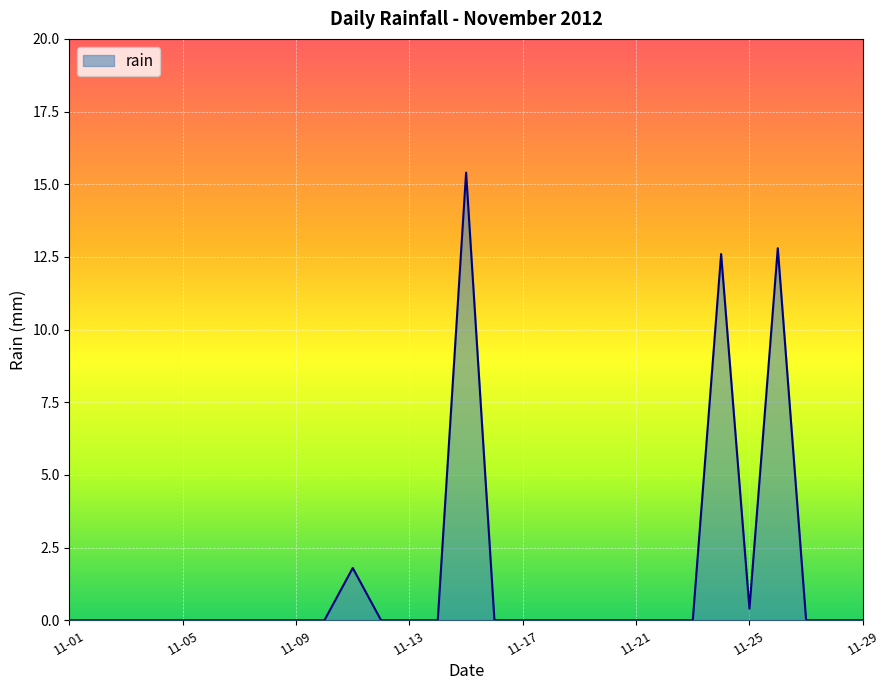

Reading left to right, transcribe all the data shown in this chart.

0.0	0.0	0.0	0.0	0.0	0.0	0.0	0.0	0.0	0.0	1.8	0.0	0.0	0.0	15.4	0.0	0.0	0.0	0.0	0.0	0.0	0.0	0.0	12.6	0.4	12.8	0.0	0.0	0.0